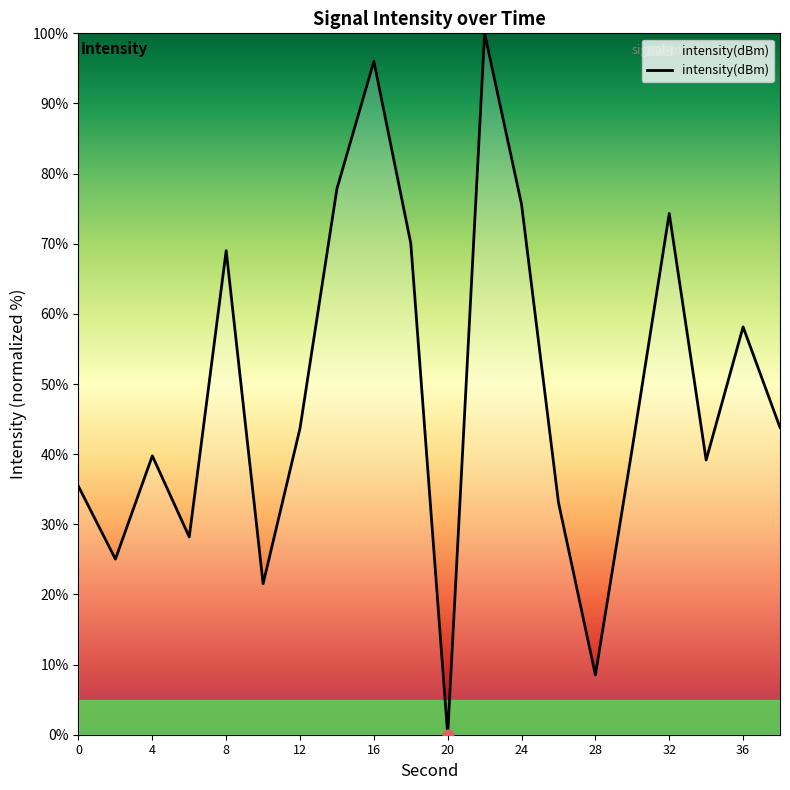

What is the greatest value displayed?

100.0